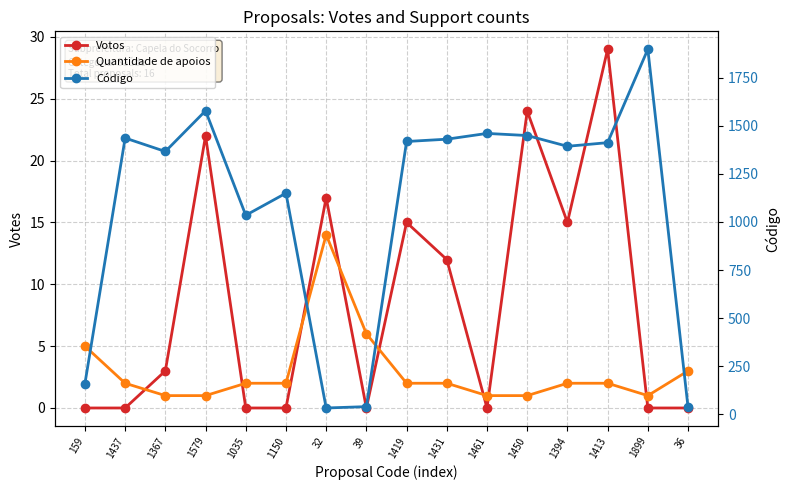

True or false: Votos has more than 2 points higher than both neighbors.

True